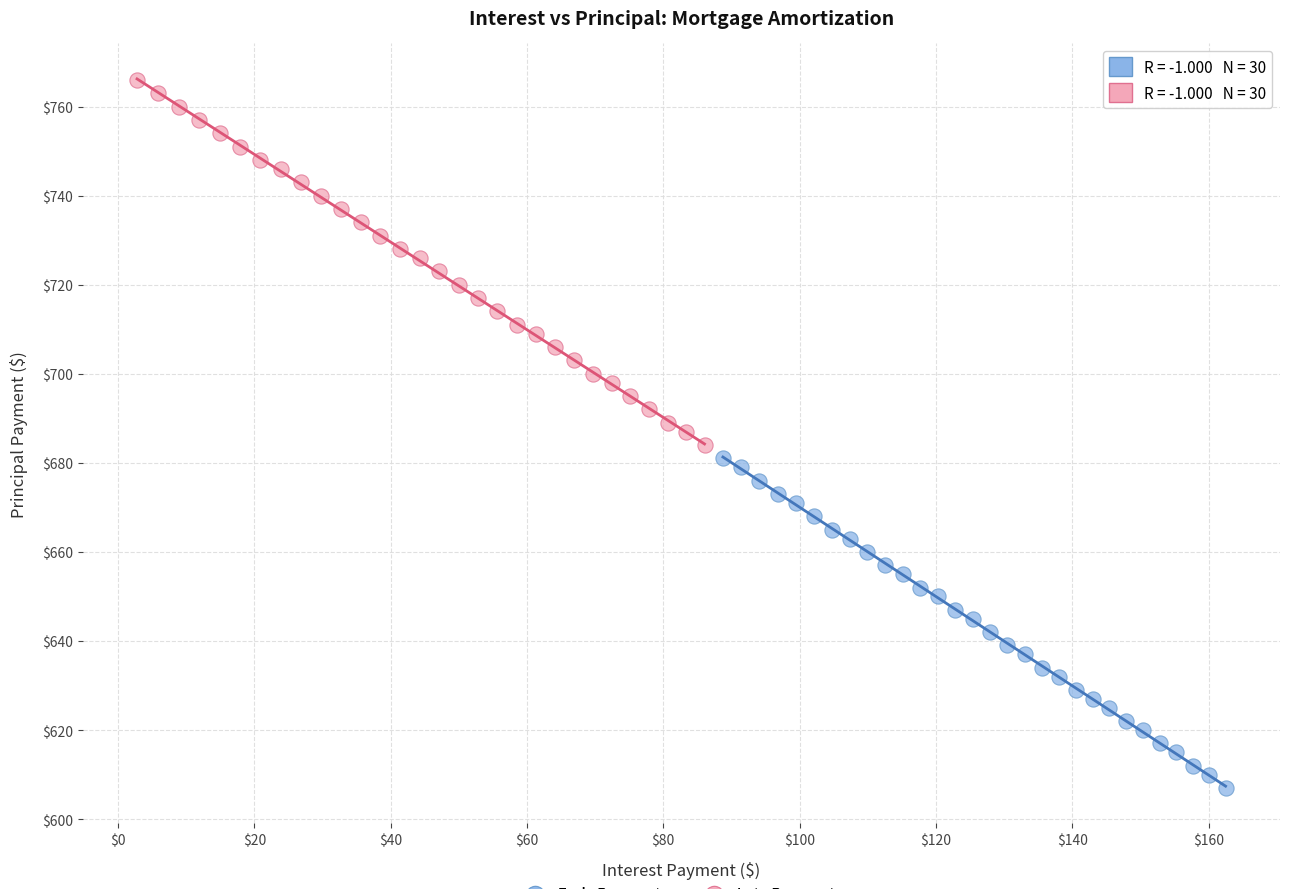

Which series contains the highest Y value?

Late Payments